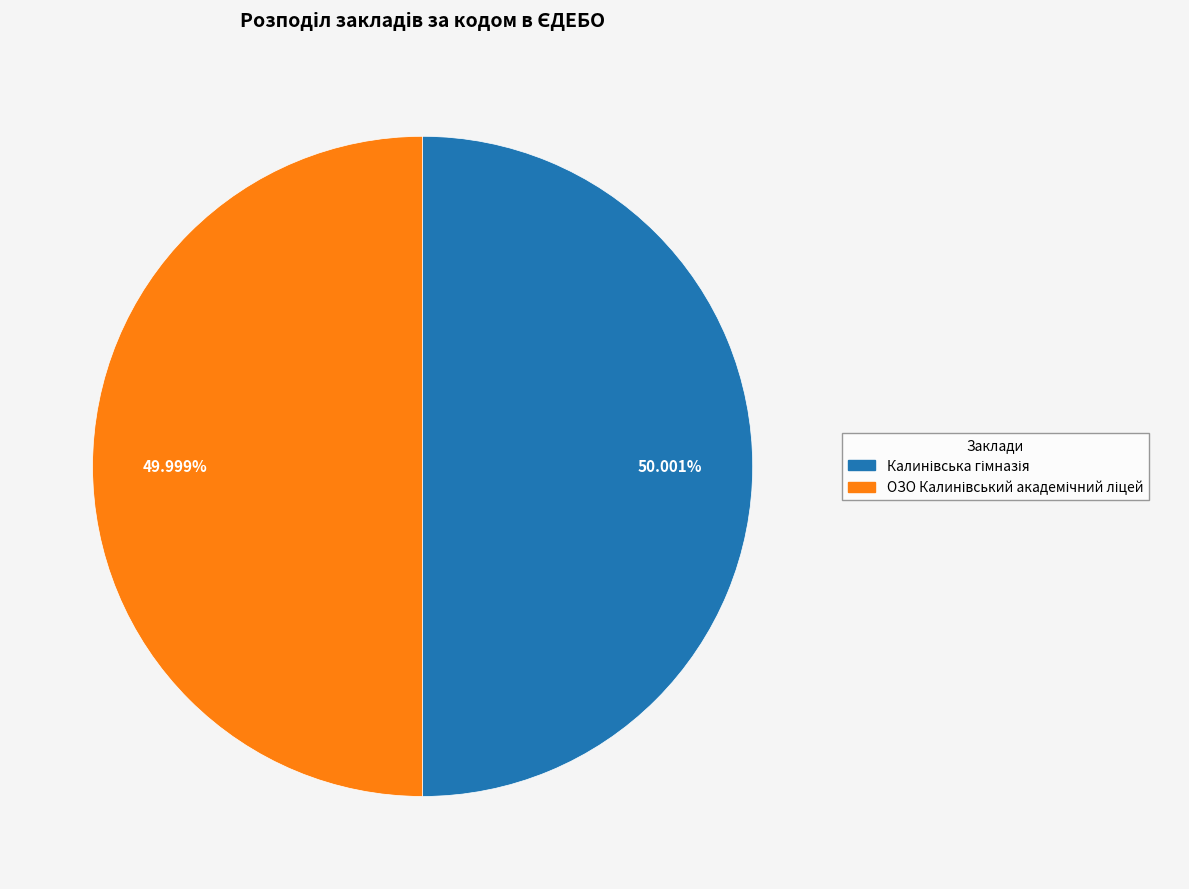

Is there a majority slice in this chart?

Yes